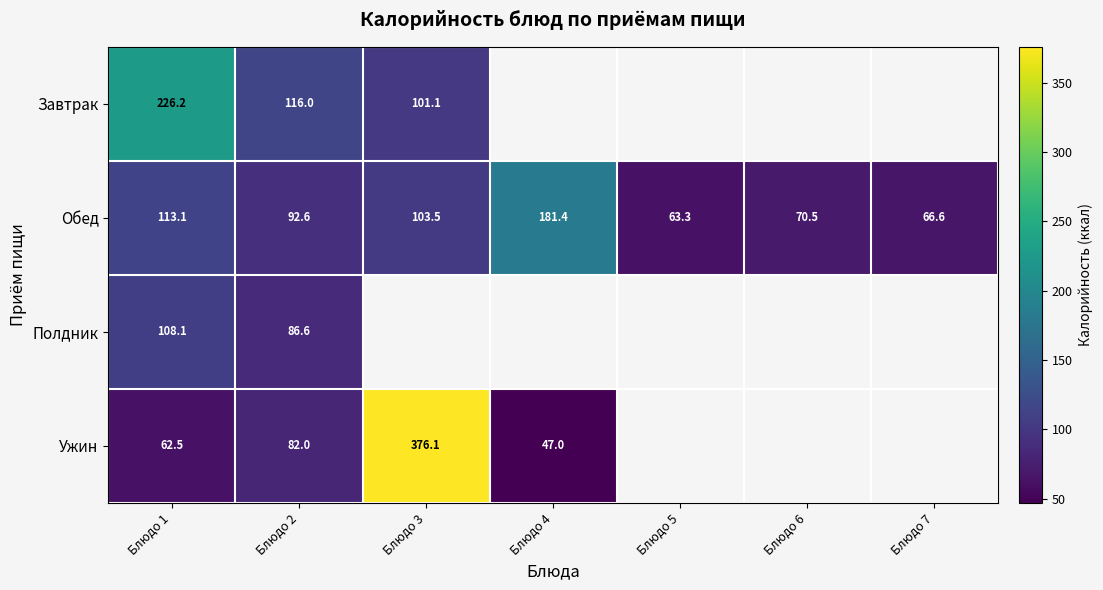

At which label does Обед first exceed 92?

Блюдо 1